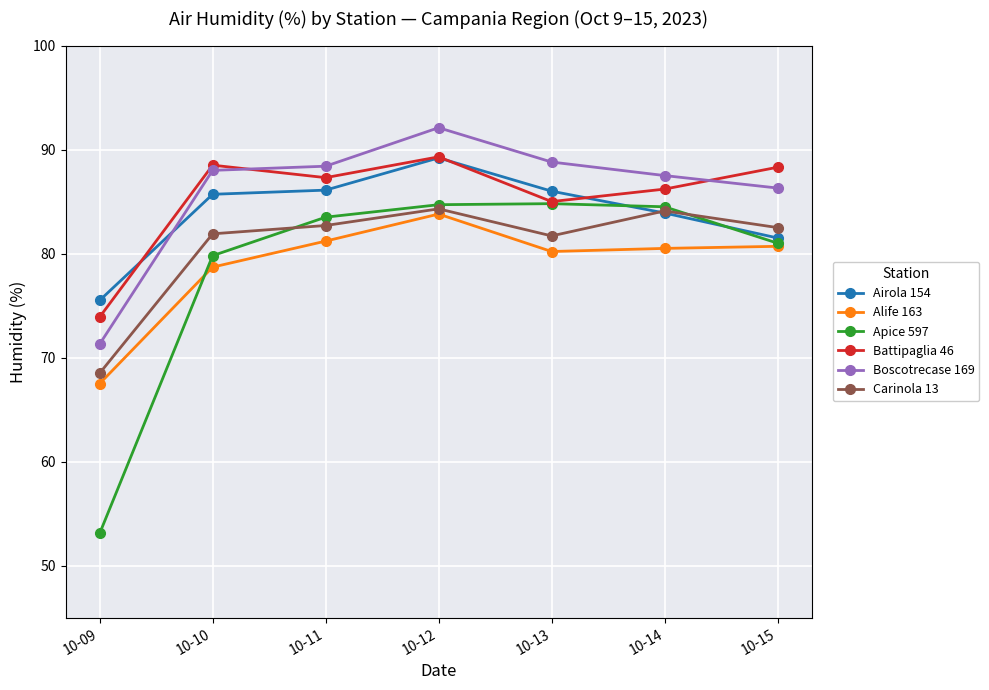

Which series has the largest total across all categories?

Boscotrecase 169